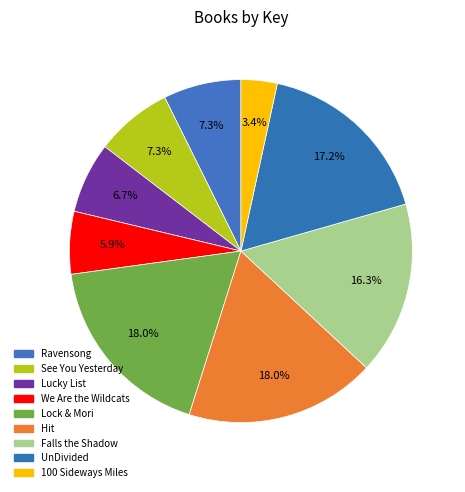

Rank the categories by value from highest to lowest.

Hit, Lock & Mori, UnDivided, Falls the Shadow, Ravensong, See You Yesterday, Lucky List, We Are the Wildcats, 100 Sideways Miles